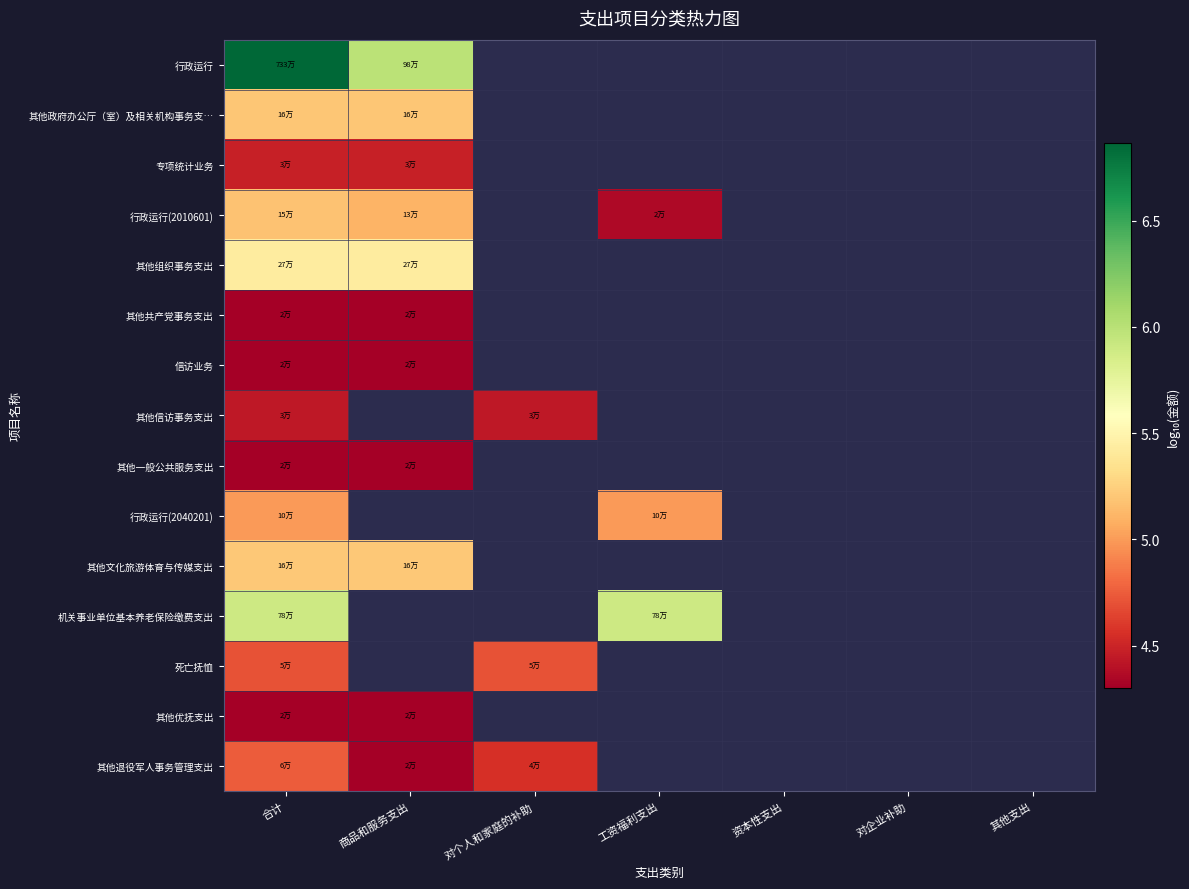

What is the maximum value for 信访业务?

4.3